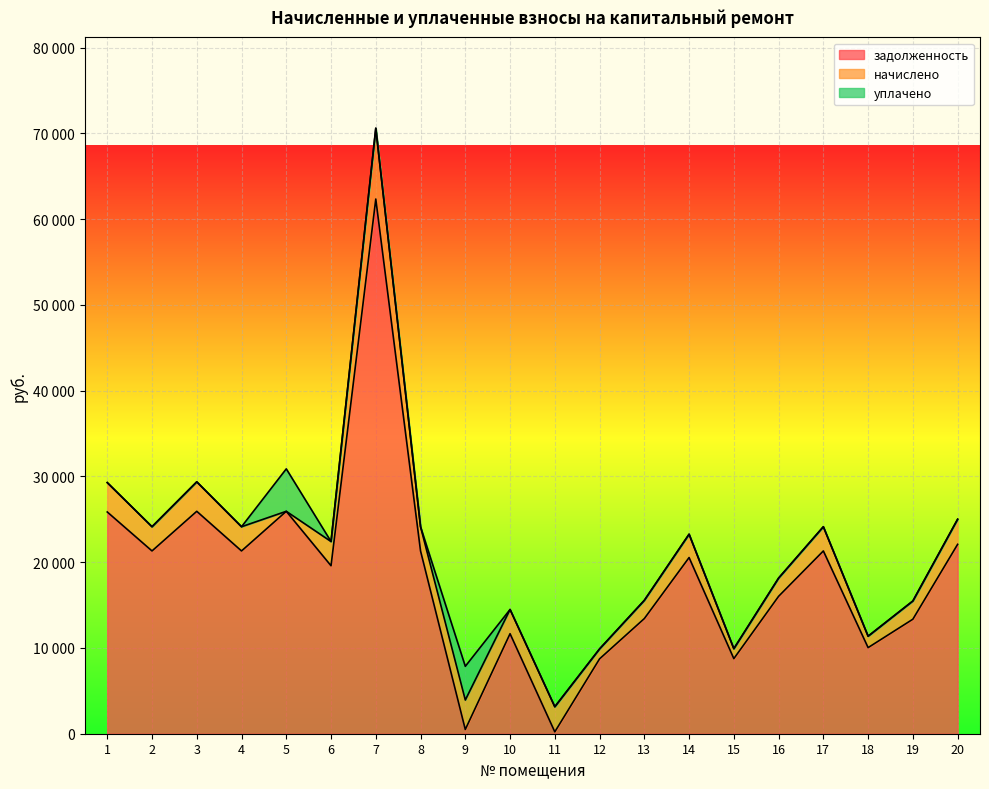

Reading right to left, transcribe all the data shown in this chart.

задолженность: 20=22084.8	19=13353.9	18=10040.9	17=21314.4	16=16024.3	15=8756.9	14=20544.0	13=13428.5	12=8731.2	11=218.3	10=11663.4	9=493.6	8=21314.4	7=62351.0	6=19588.0	5=25936.8	4=21314.4	3=25936.8	2=21314.4	1=25859.8
начислено: 20=2925.7	19=2122.9	18=1330.2	17=2823.7	16=2122.9	15=1160.1	14=2721.6	13=2122.9	12=1156.7	11=2925.7	10=2823.7	9=3436.0	8=2823.7	7=8260.1	6=2823.7	5=-61.8	4=2823.7	3=3436.0	2=2823.7	1=3425.8
уплачено: 20=0.0	19=0.0	18=0.0	17=0.0	16=0.0	15=0.0	14=0.0	13=0.0	12=0.0	11=0.0	10=0.0	9=3930.0	8=0.0	7=0.0	6=0.0	5=4950.0	4=0.0	3=0.0	2=0.0	1=0.0